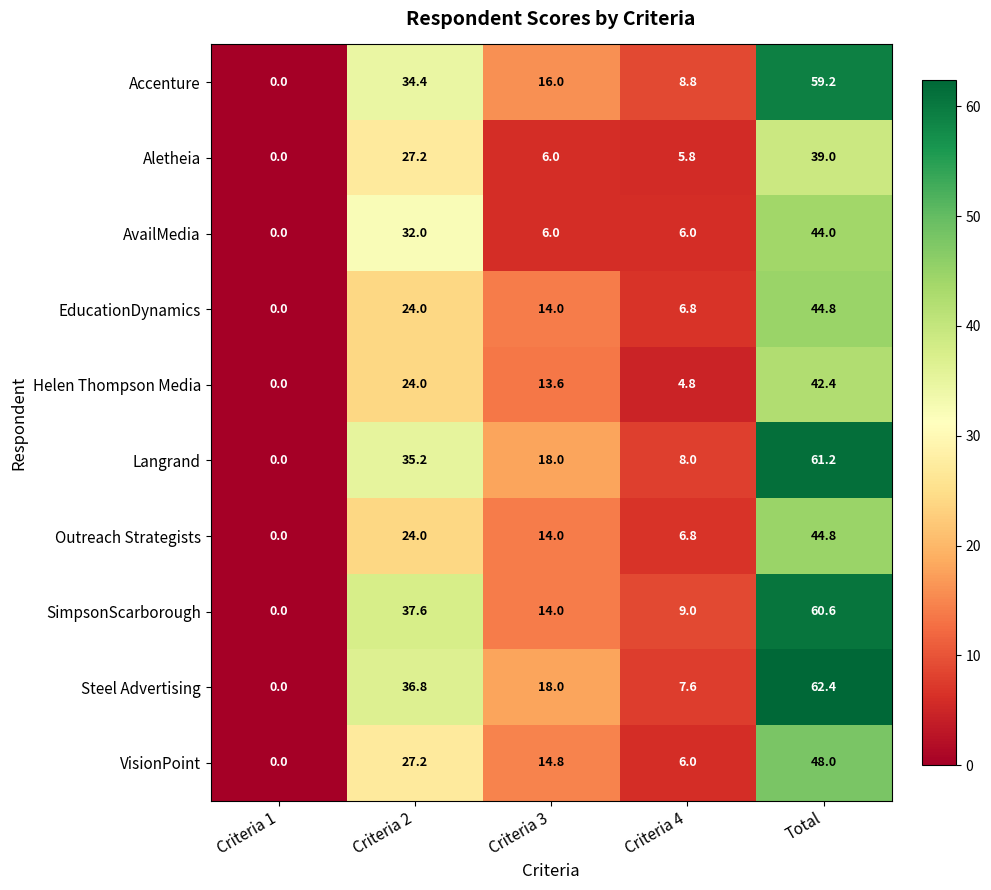

Rank the categories by Helen Thompson Media value from highest to lowest.

Total, Criteria 2, Criteria 3, Criteria 4, Criteria 1